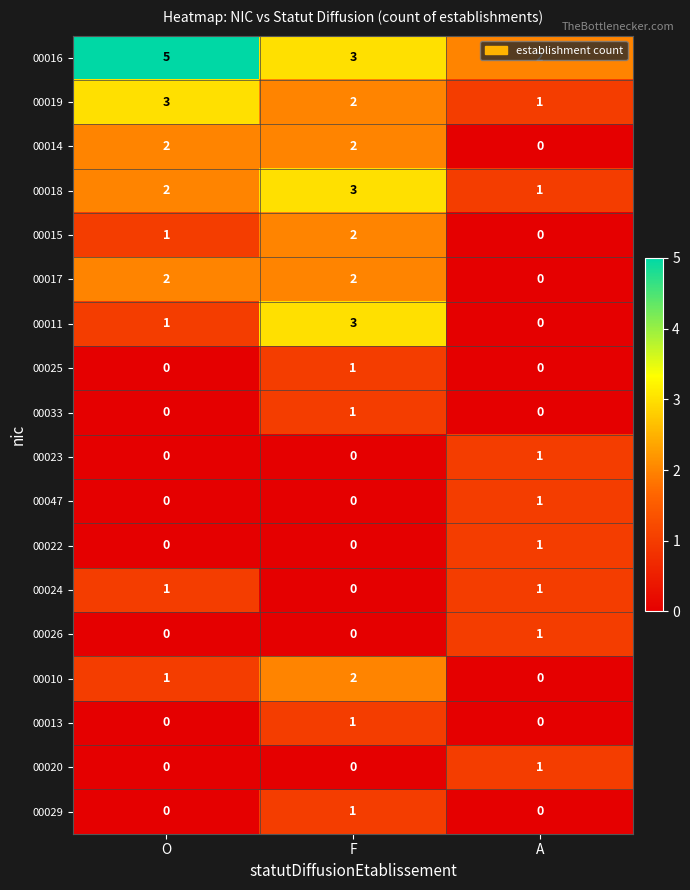

What is the spread (max minus min) of values at F?

3